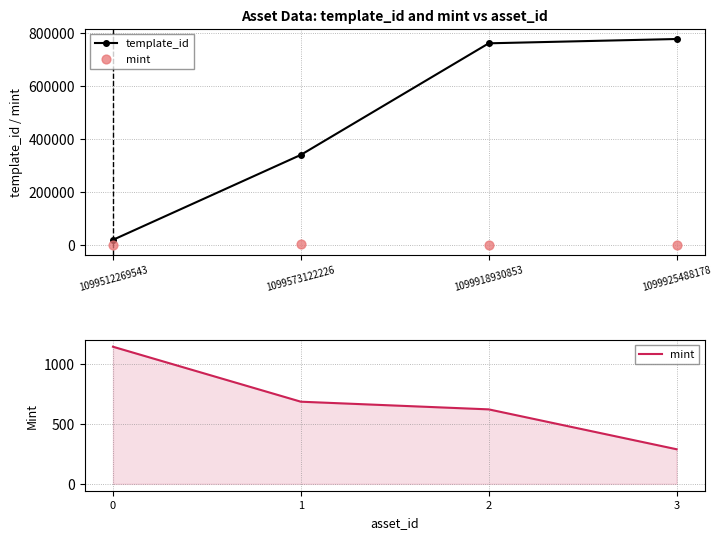

Which series has the widest spread of Y values?

template_id